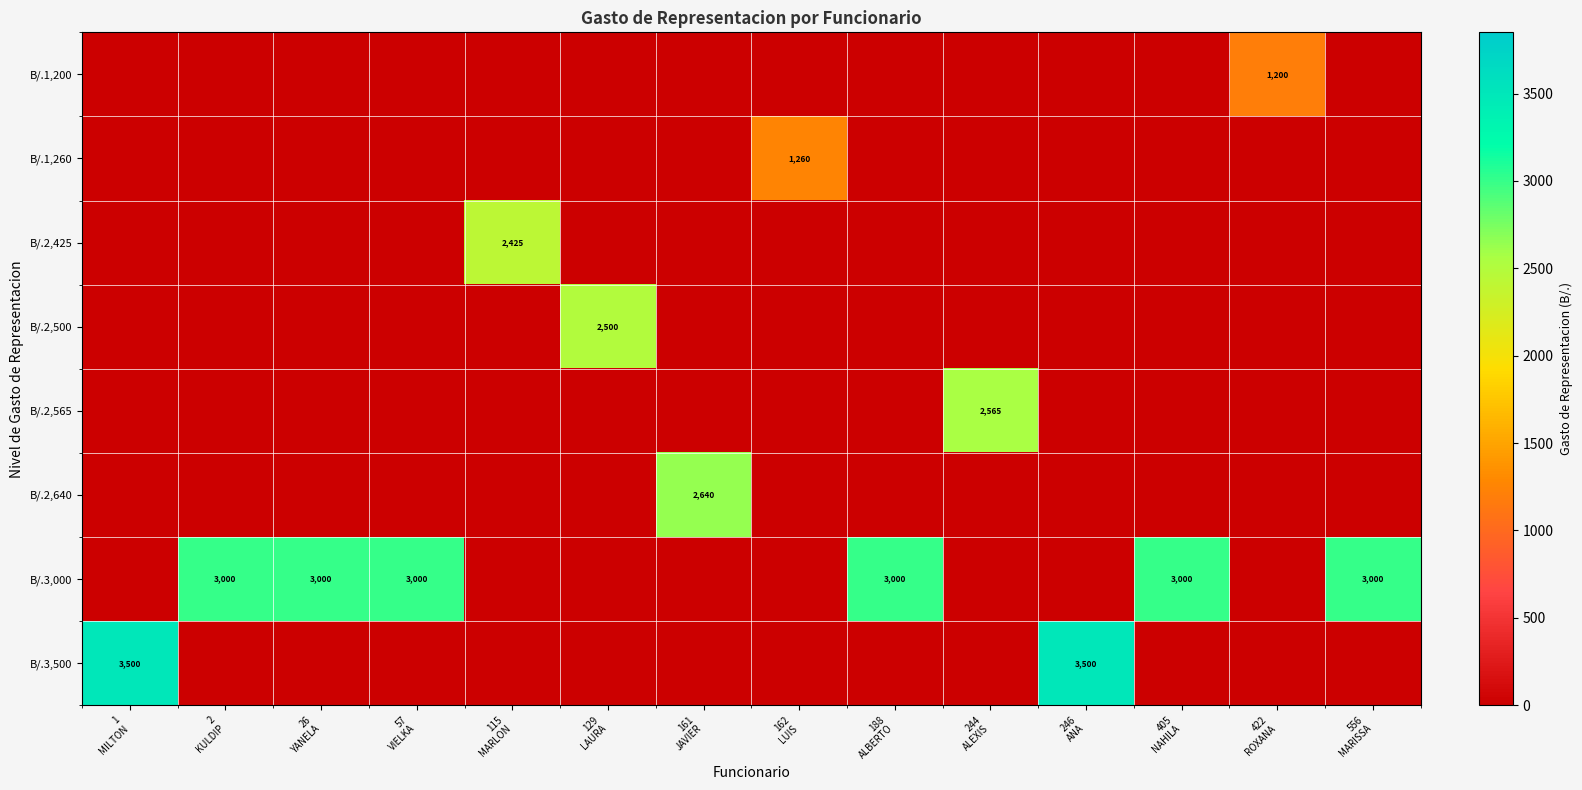

Is it true that B/.2,565 equals 1486 at 422 ROXANA?

False